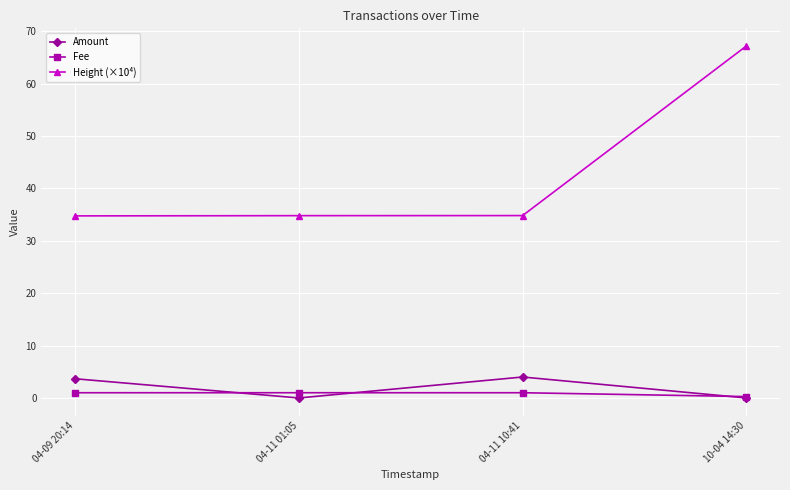

Which series has the widest spread of values?

Height (×10⁴)